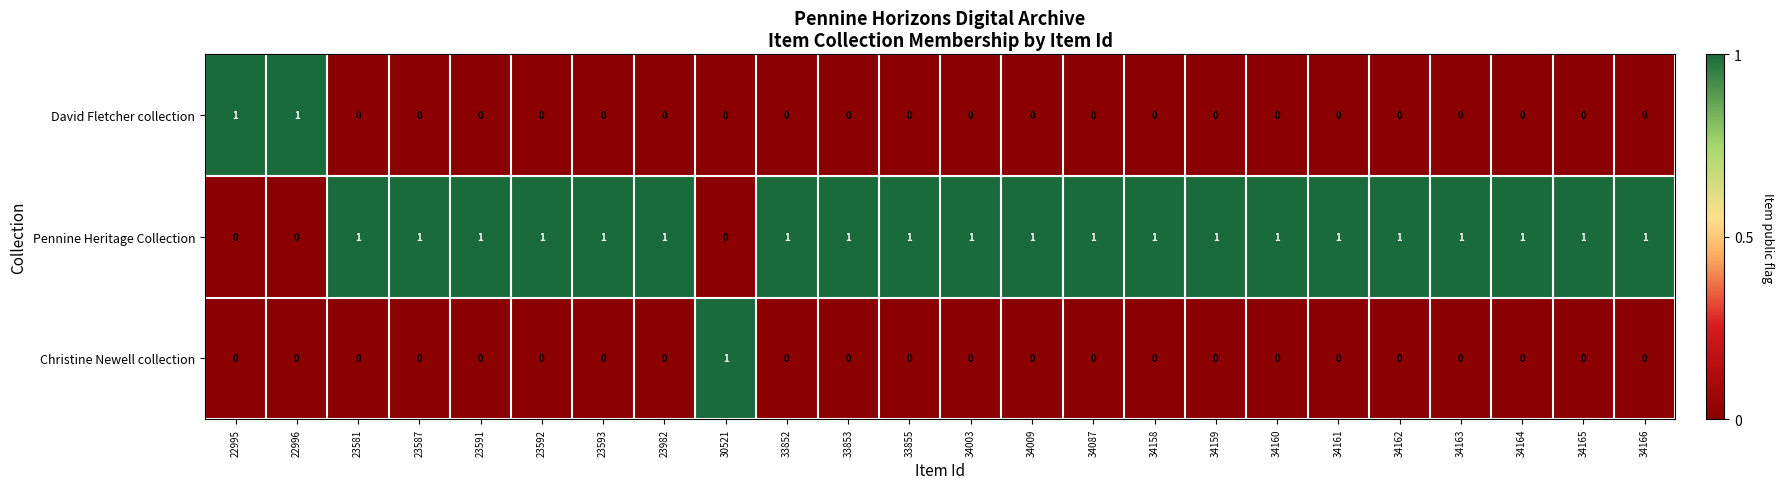

Is the value of David Fletcher collection at 34166 greater than the value of Pennine Heritage Collection at 34009?

No